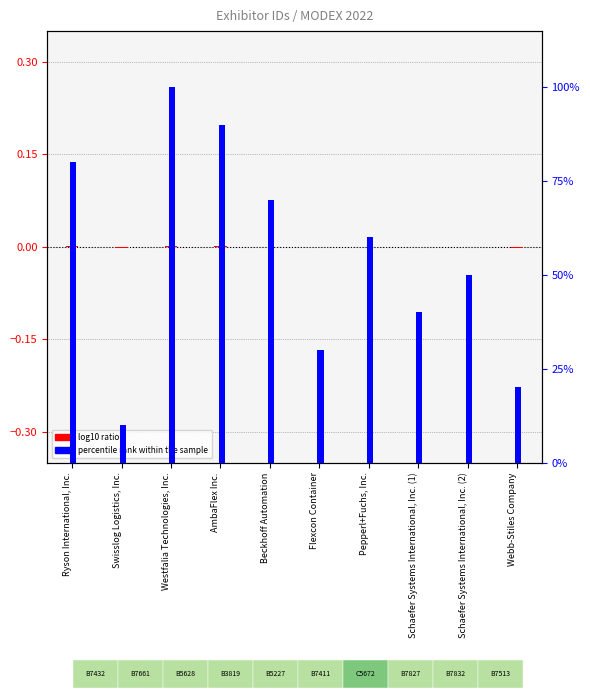

What is the total value across all series at Schaefer Systems International, Inc. (1)?

40.0